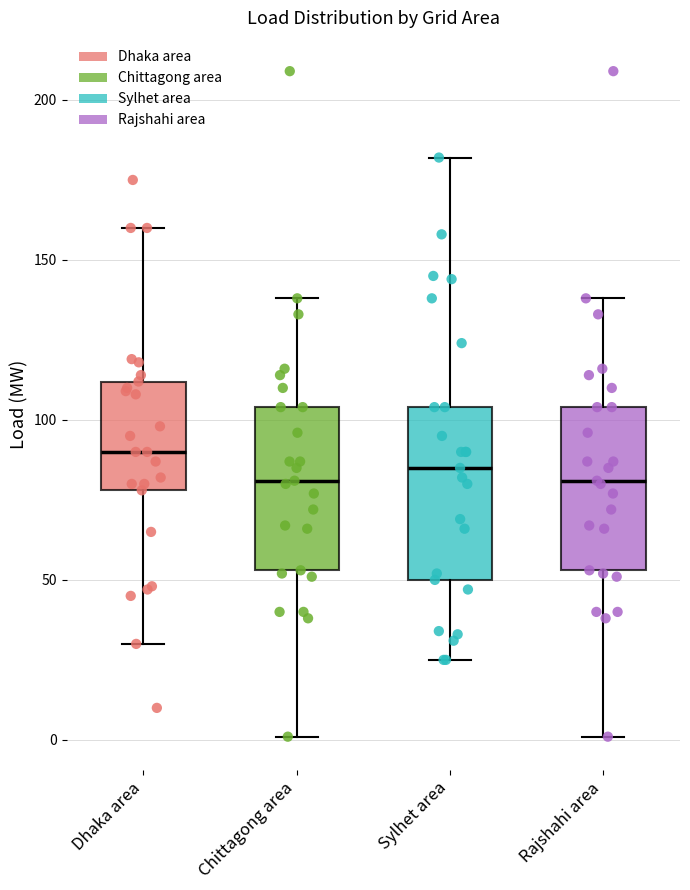

Reading left to right, read every box against the y-axis: the position of its median line, the range the box covers, and the ends of its whiskers. The values are not printed on the chart, so give them approximately, as read against the axis.

Dhaka area: median 90, box 80 to 110, whiskers 30 to 160
Chittagong area: median 80, box 55 to 105, whiskers 0 to 140
Sylhet area: median 85, box 50 to 105, whiskers 25 to 180
Rajshahi area: median 80, box 55 to 105, whiskers 0 to 140